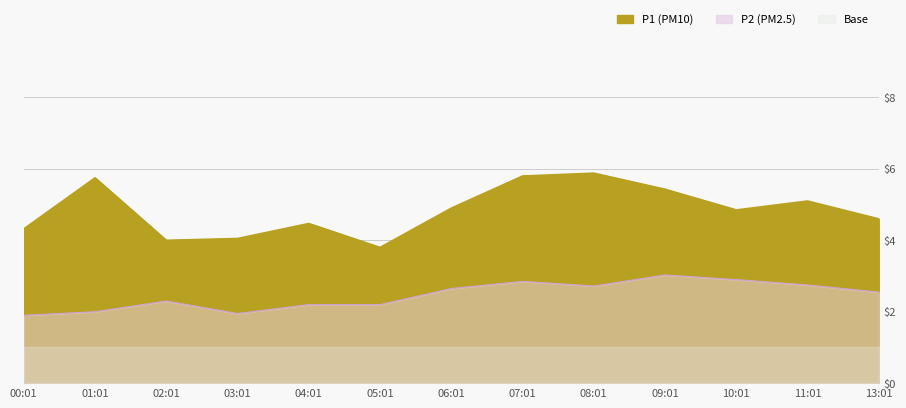

At which label does P2 first exceed 2?

02:01